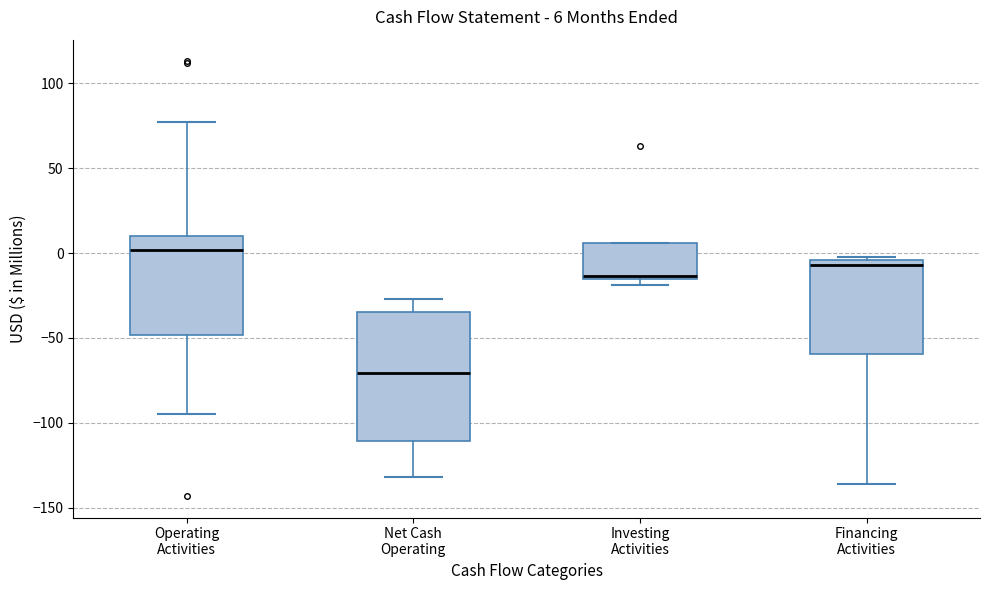

Which box's median line is the lowest?

Net Cash Operating